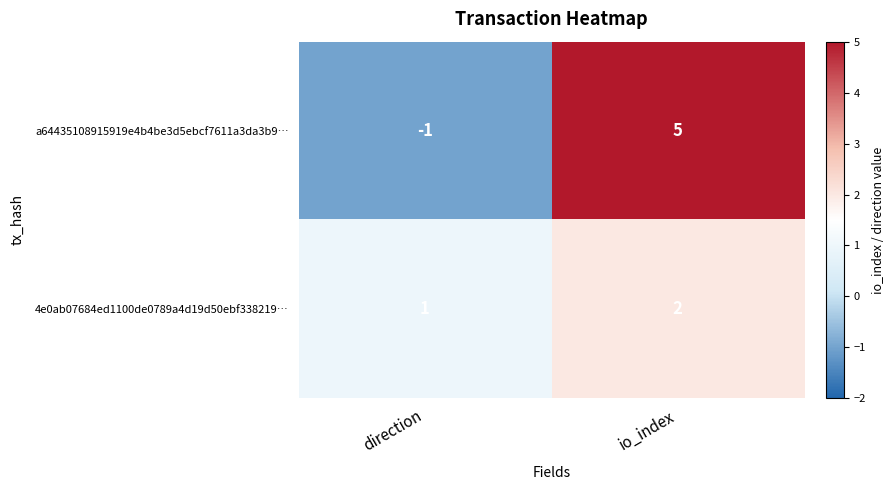

True or false: 4e0ab07684ed1100de0789a4d19d50ebf338219… has a value of 2 at io_index.

True